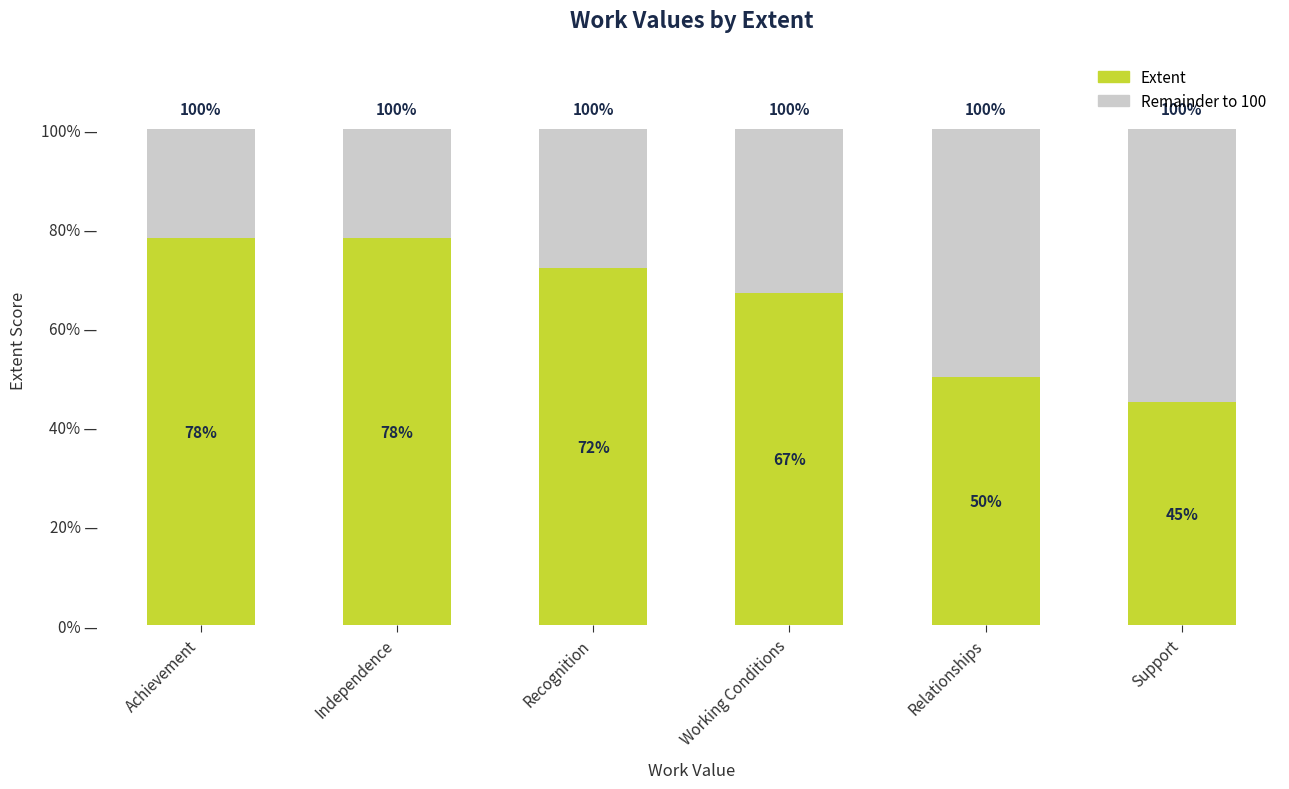

What is the total value across all series at Independence?

100